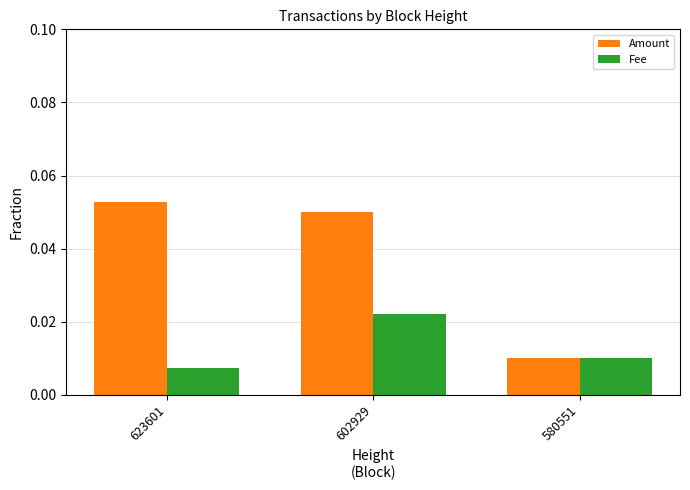

Which series has the largest range (max minus min)?

Amount